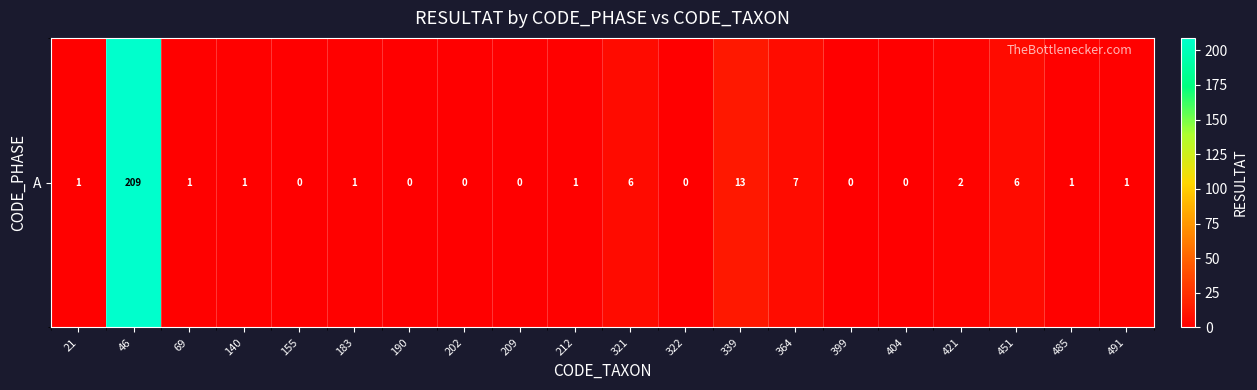

What is the difference between the maximum and minimum values?

209